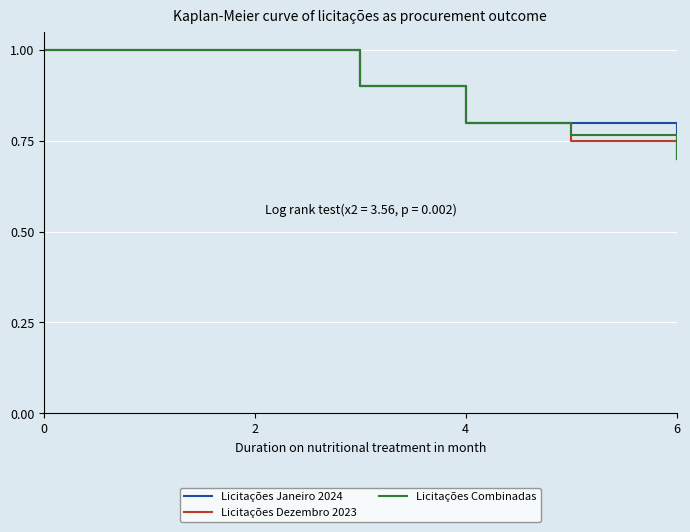

What is the greatest value displayed?

1.0